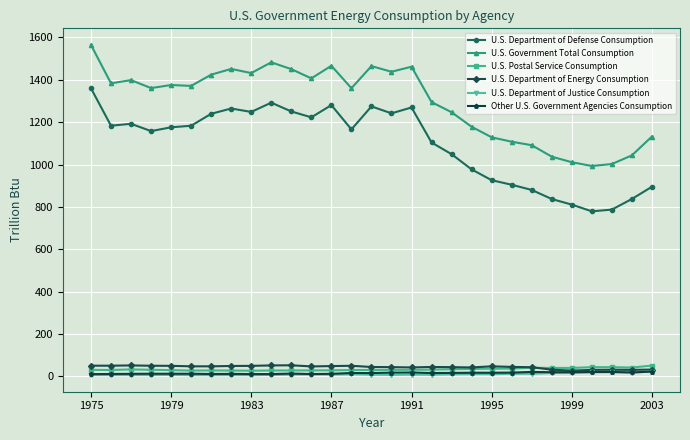

What is the value of the U.S. Department of Defense Consumption point at the 17th from the left?

1269.3